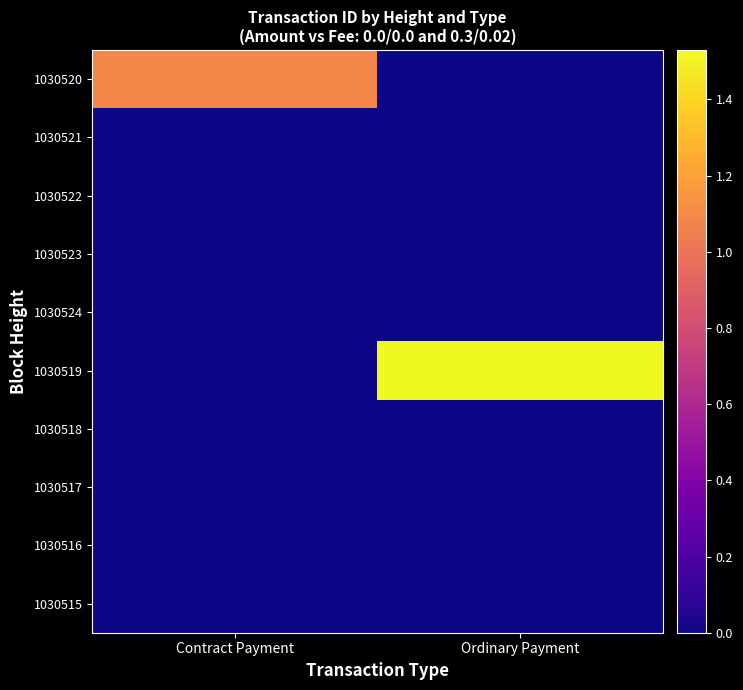

Which has a higher value, Ordinary Payment or Contract Payment?

Contract Payment